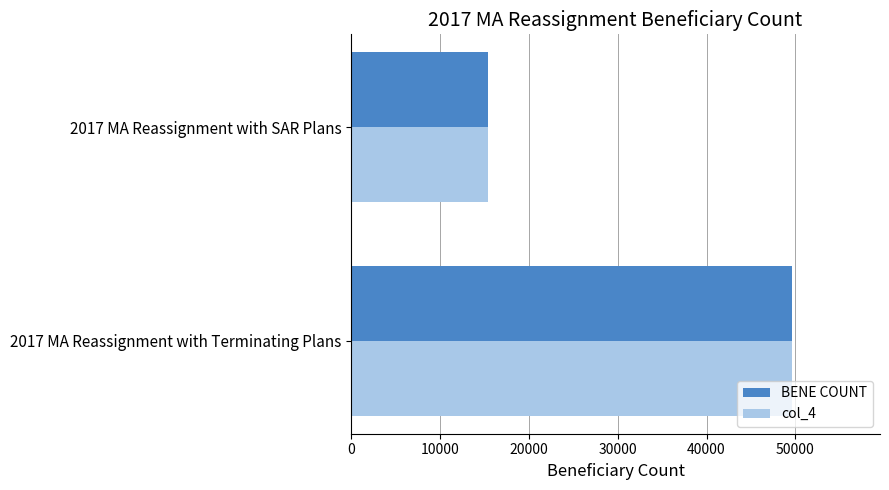

At which category is the sum across all series the highest?

2017 MA Reassignment with Terminating Plans